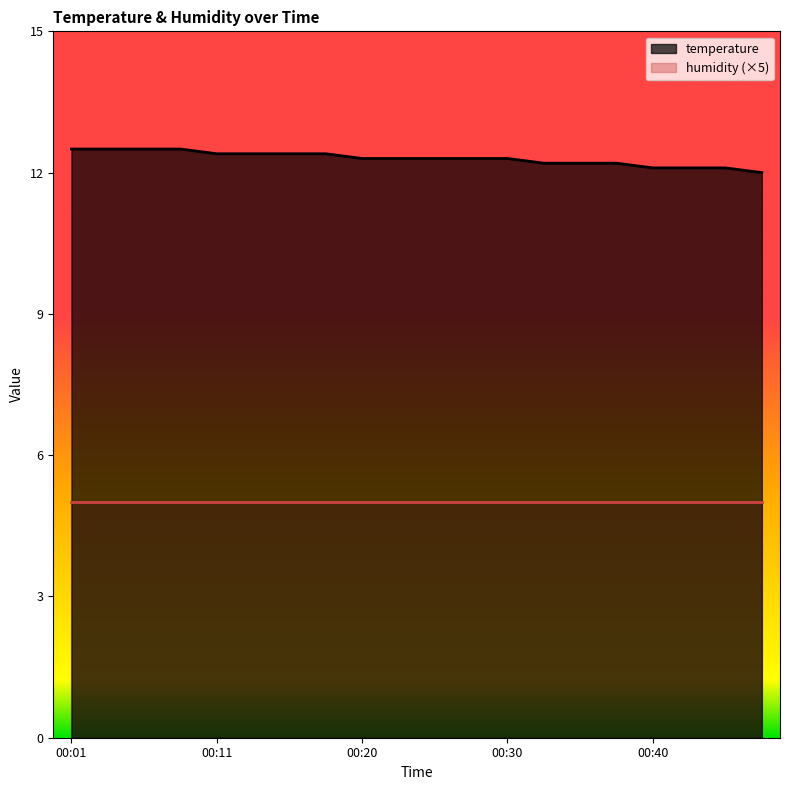

What is the maximum value shown in the chart?

12.5